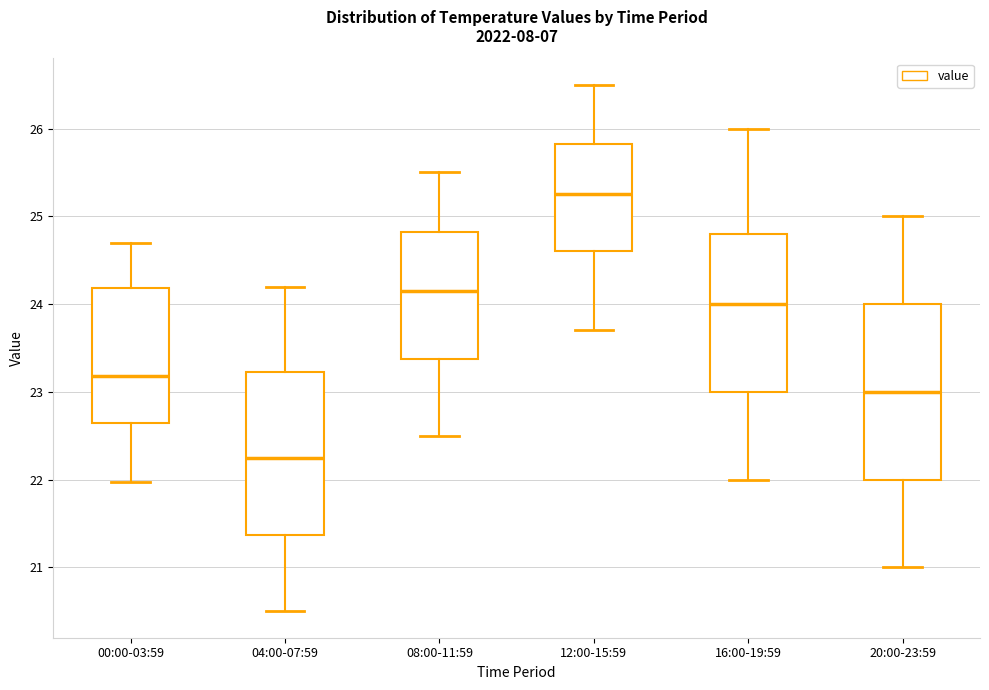

Reading left to right, transcribe this box plot: for each box, give where its median line is, the range the box spans, and where its two whiskers end, as read against the y-axis. The values are not printed on the chart, so give them approximately, as read against the axis.

00:00-03:59: median 23.2, box 22.6 to 24.2, whiskers 22.0 to 24.7
04:00-07:59: median 22.3, box 21.4 to 23.2, whiskers 20.5 to 24.2
08:00-11:59: median 24.2, box 23.4 to 24.8, whiskers 22.5 to 25.5
12:00-15:59: median 25.3, box 24.6 to 25.8, whiskers 23.7 to 26.5
16:00-19:59: median 24.0, box 23.0 to 24.8, whiskers 22.0 to 26.0
20:00-23:59: median 23.0, box 22.0 to 24.0, whiskers 21.0 to 25.0